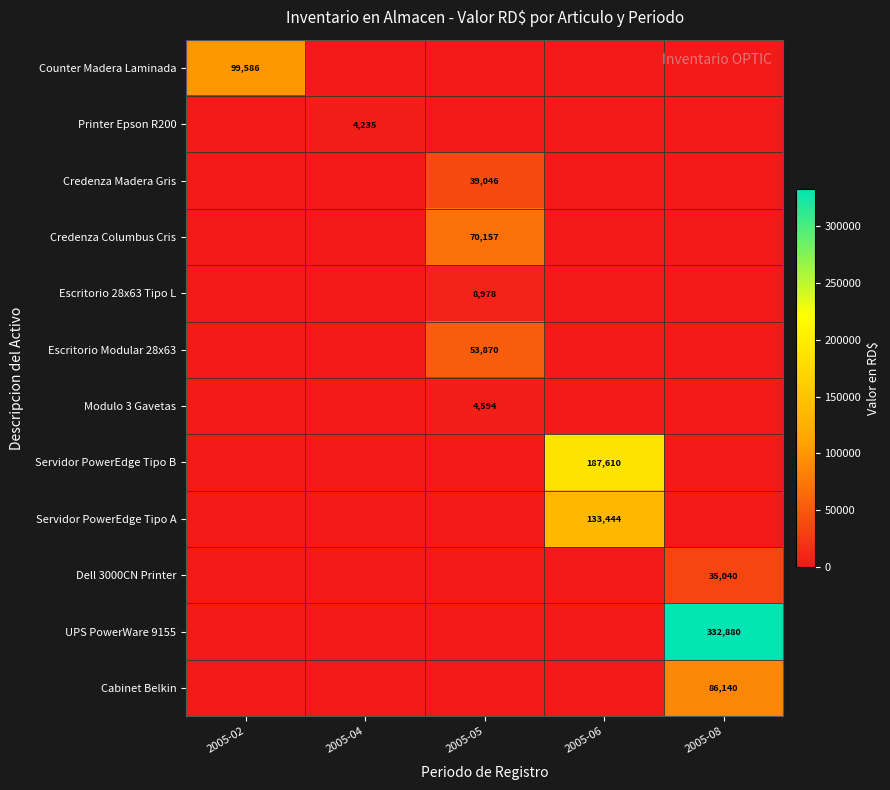

The value of Escritorio Modular 28x63 at 2005-05 is 53870. True or false?

True